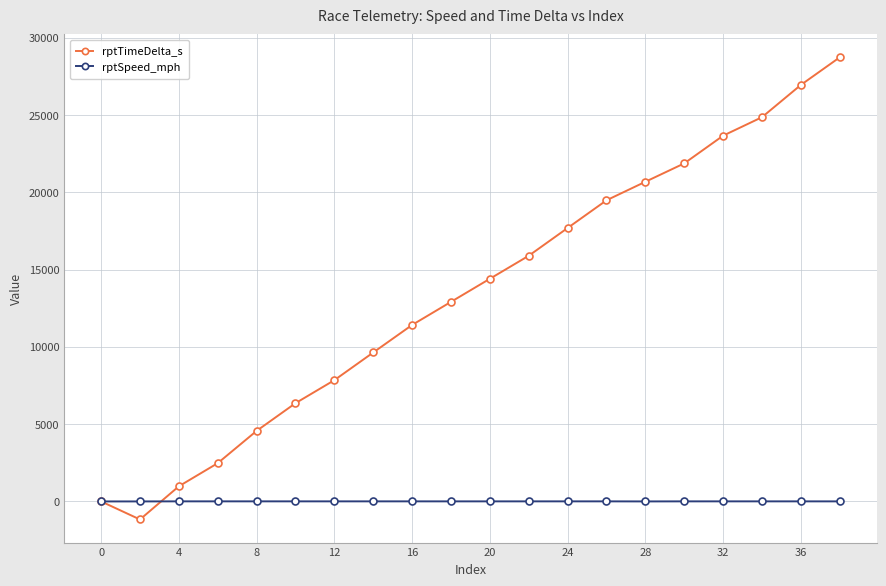

What is the value of the rptTimeDelta_s point at the 9th from the left?

11414.0